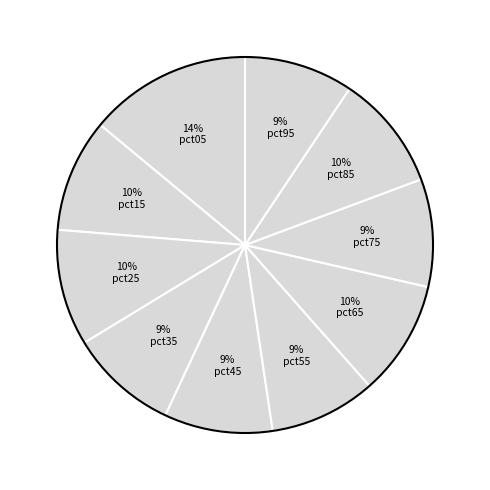

How many slices are in this pie chart?

10